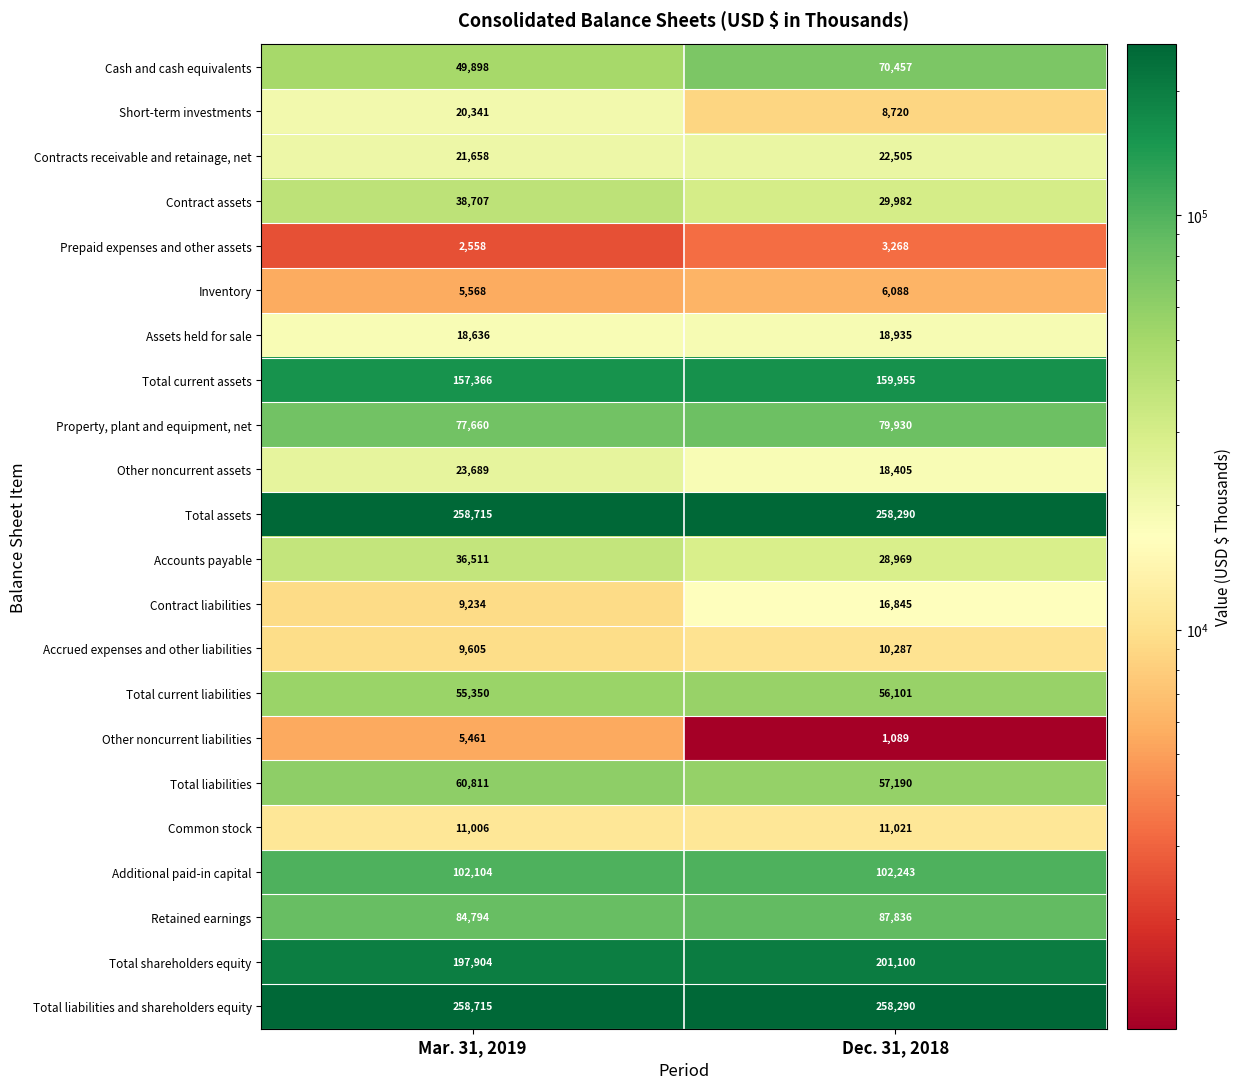

List the labels in order of Property, plant and equipment, net value, smallest first.

Mar. 31, 2019, Dec. 31, 2018